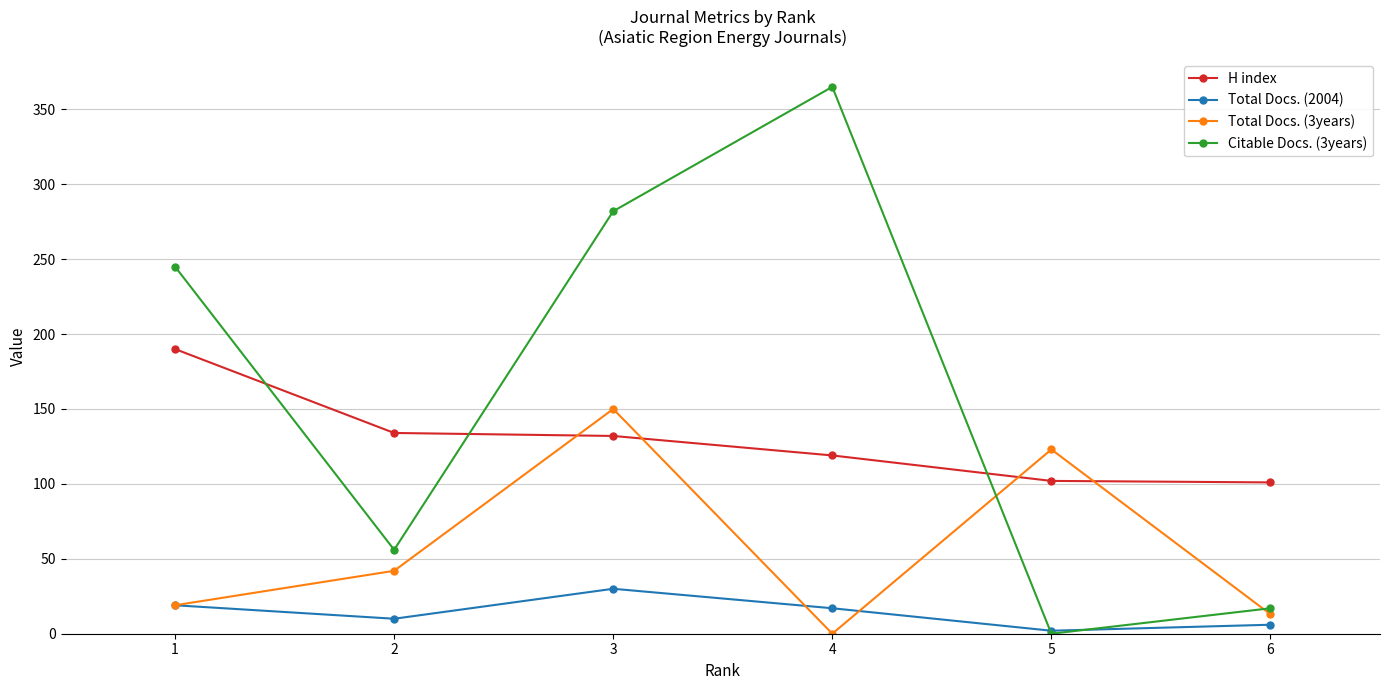

True or false: Total Docs. (2004) and H index cross at least once.

False